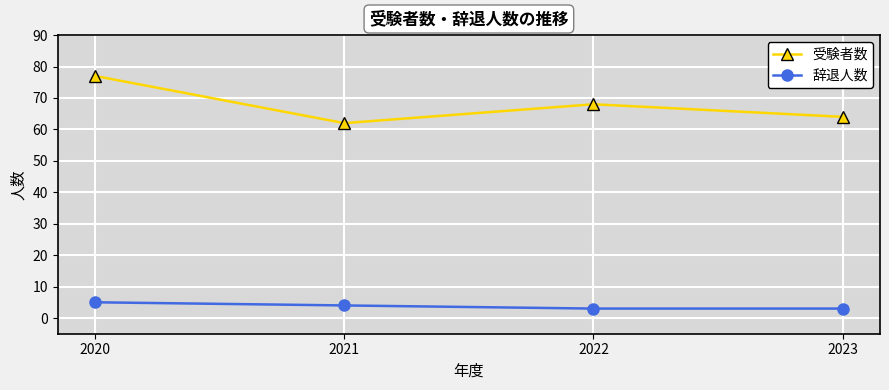

What value does the 受験者数 series have at 2020?

77